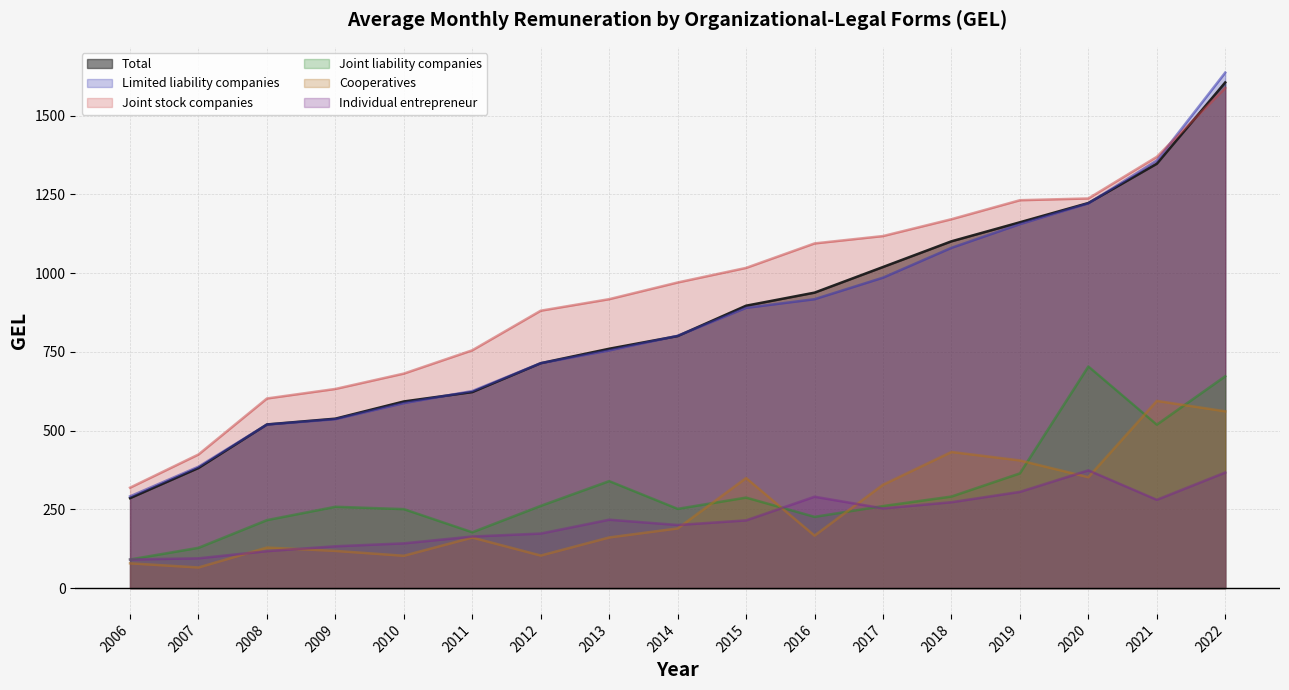

Between 2010 and 2013, which series saw the biggest shift?

Joint stock companies